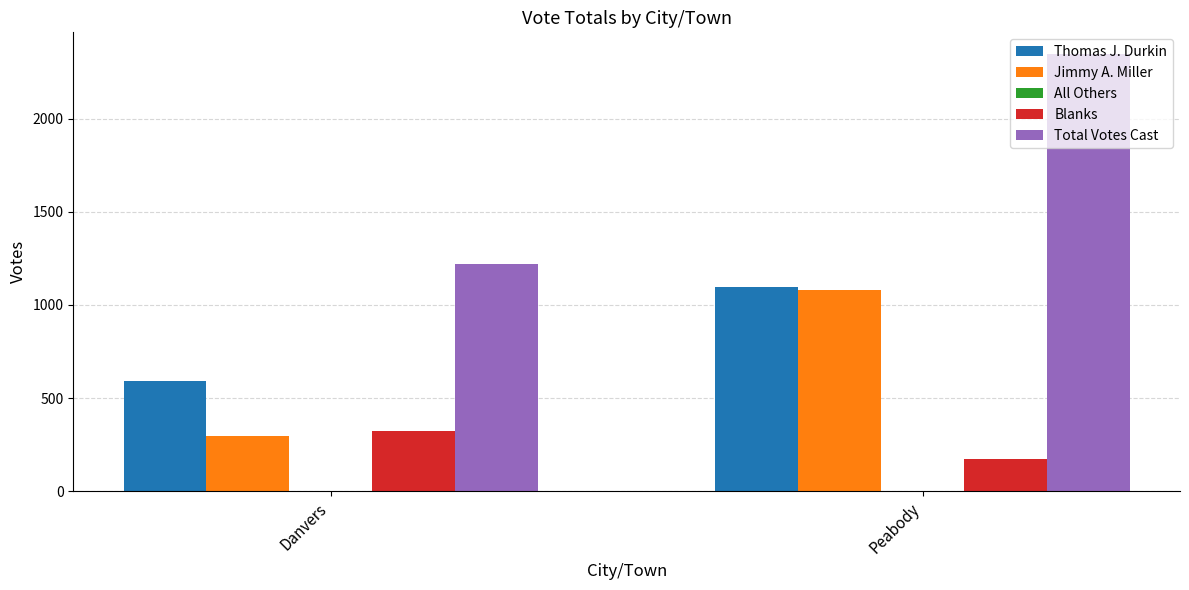

Which series has the widest spread of values?

Total Votes Cast